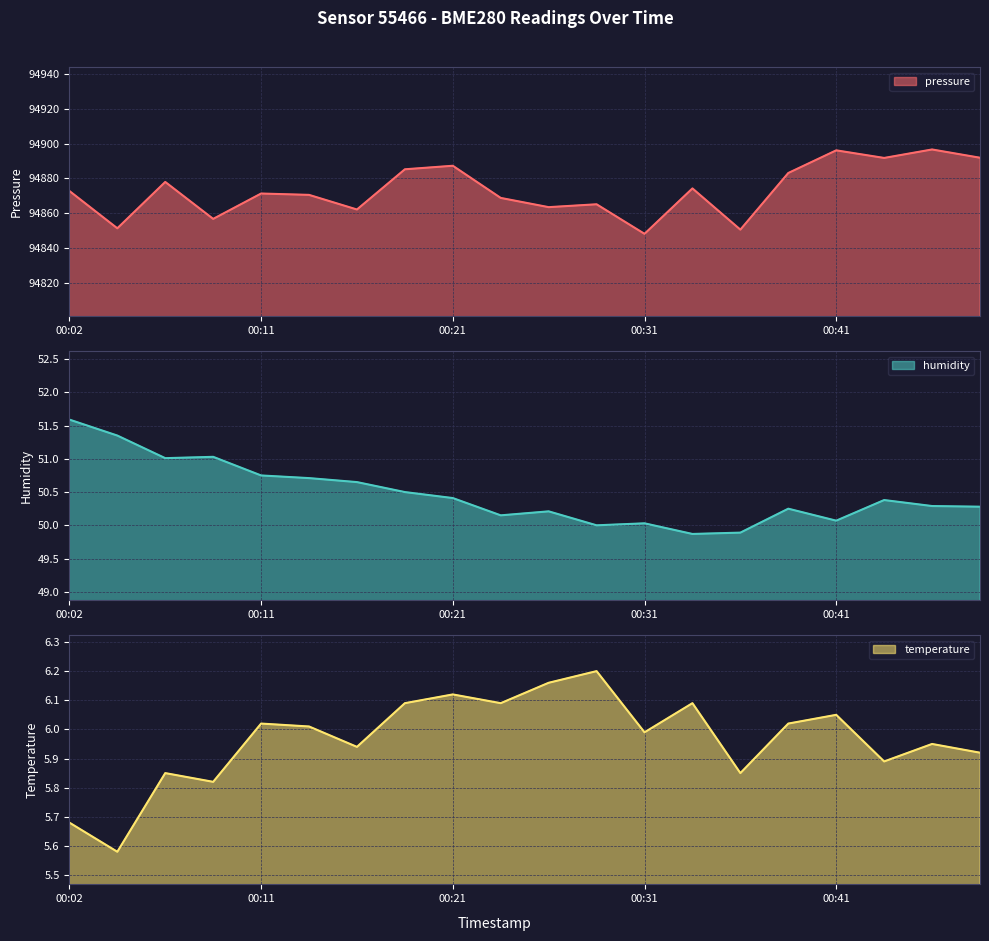

In humidity, how many points are higher than both neighbors (excluding endpoints)?

5